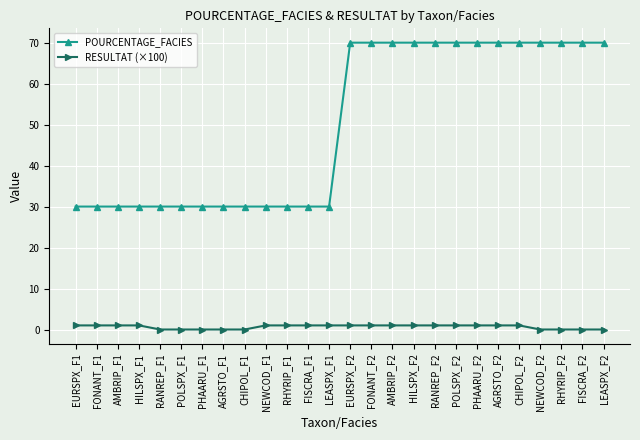

Rank the series by their maximum value, from lowest to highest.

RESULTAT (×100), POURCENTAGE_FACIES